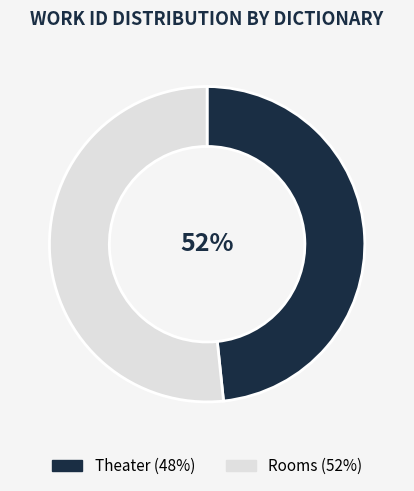

To the nearest percent, what percentage of the pie is Theater?

48%